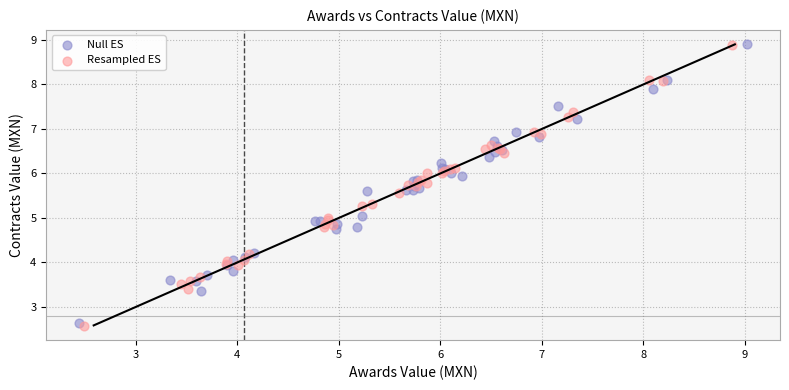

Which series has the widest spread of Y values?

Resampled ES